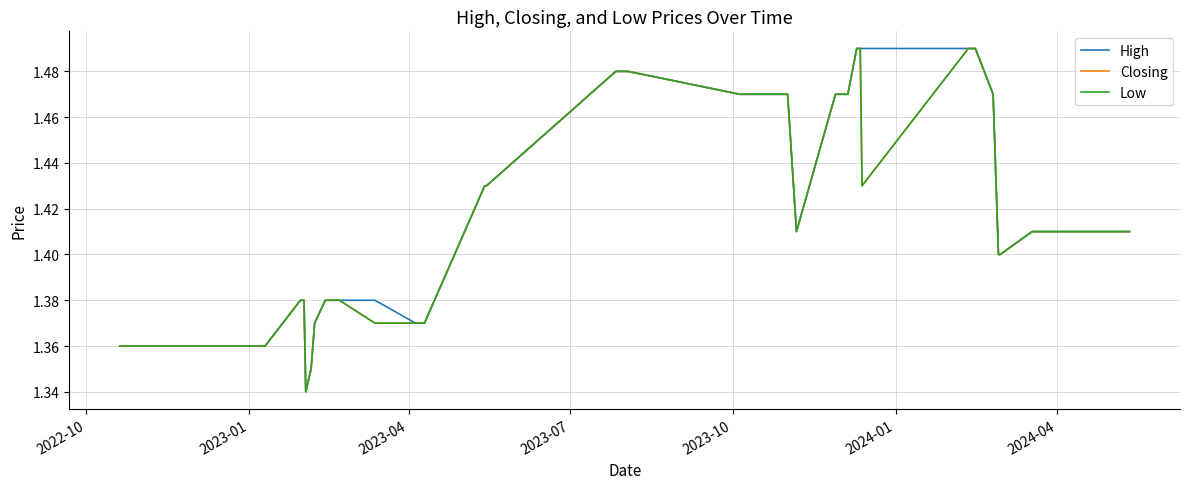

Is this an area chart (filled region under the line)?

No